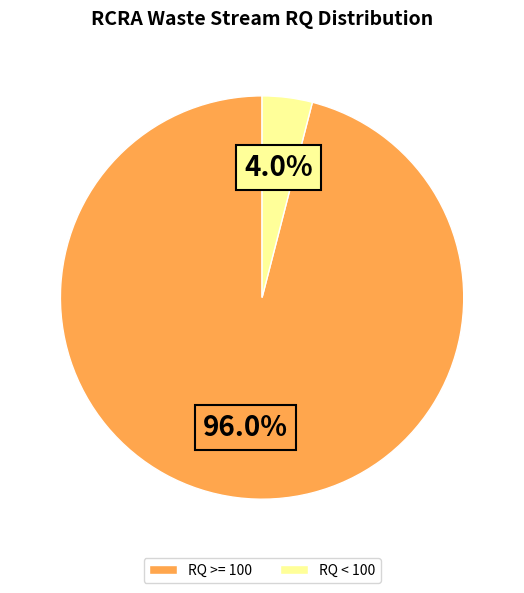

Which category has the biggest portion of the pie?

RQ >= 100